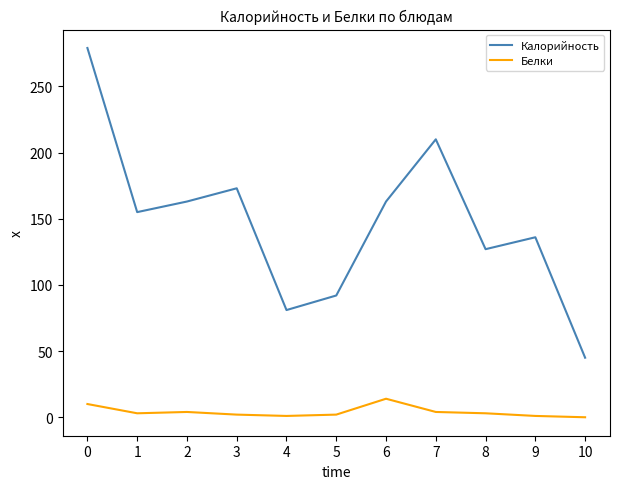

True or false: Белки and Калорийность intersect in this chart.

False